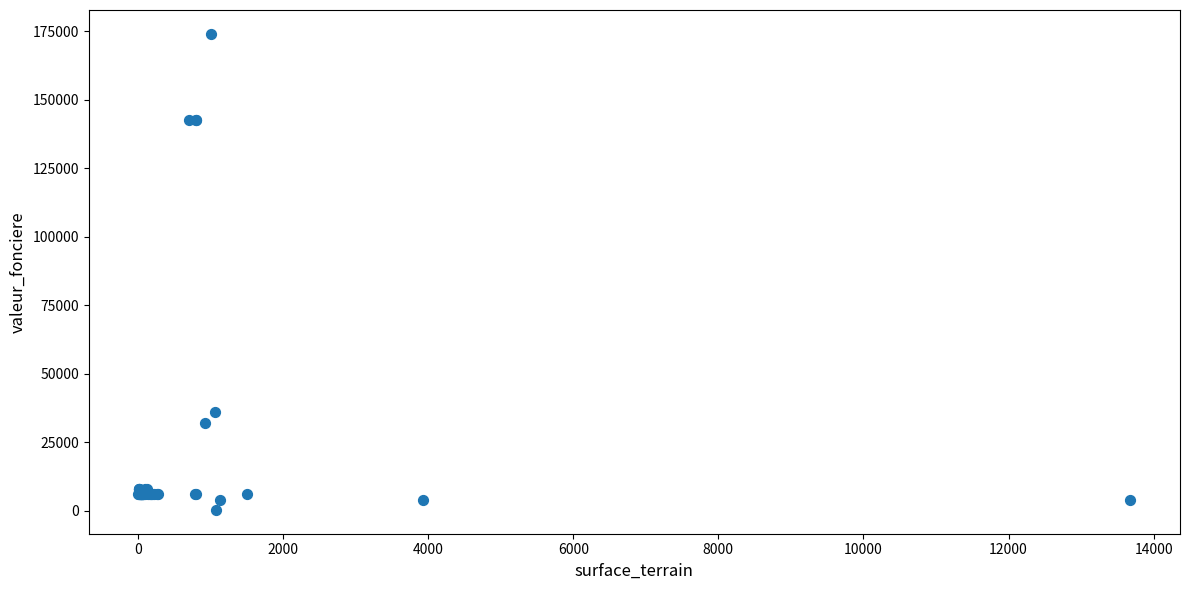

What Y value in the scatter plot is closest to 87161?

36000